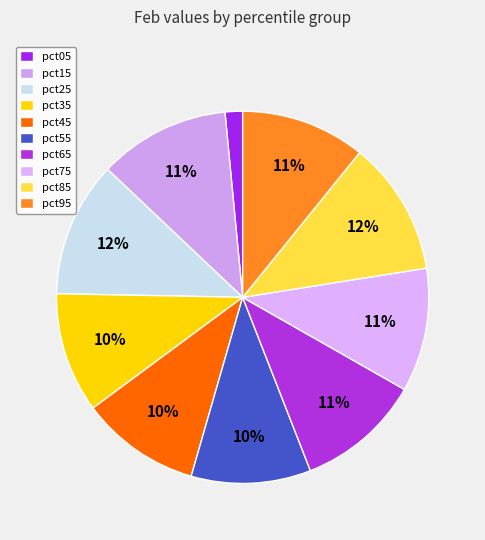

To the nearest percent, what is the combined percentage of pct05 and pct15?

13%